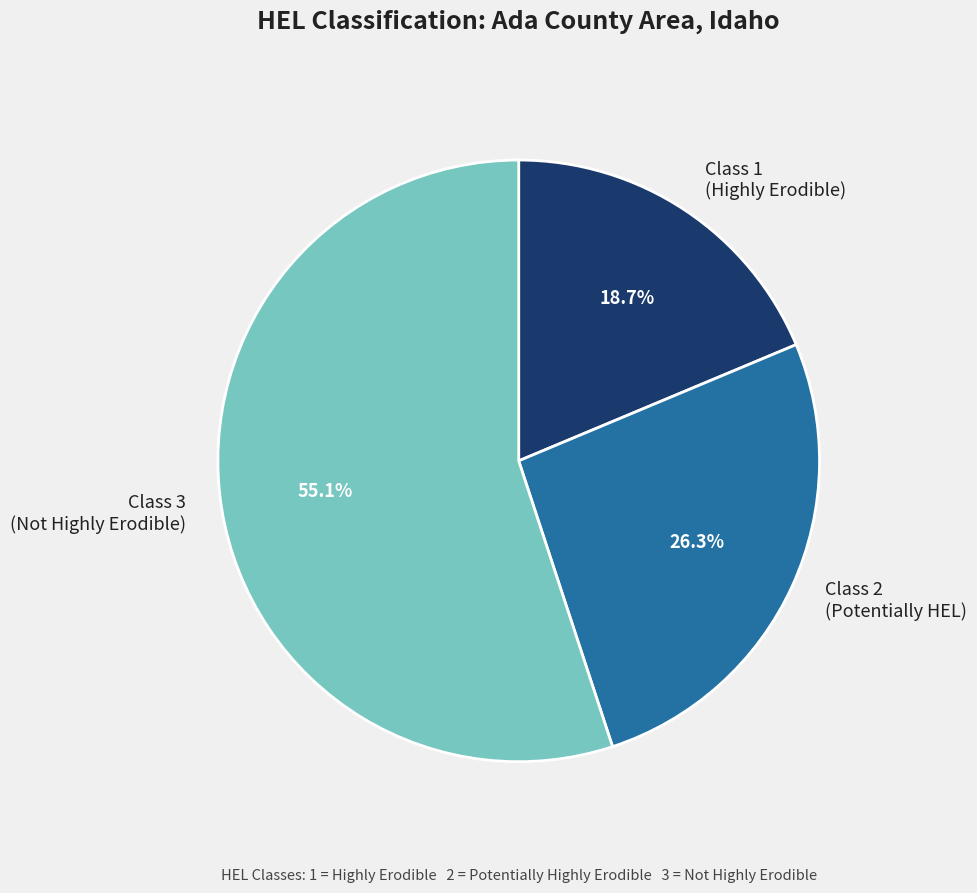

Which category has the biggest portion of the pie?

Class 3 (Not Highly Erodible)